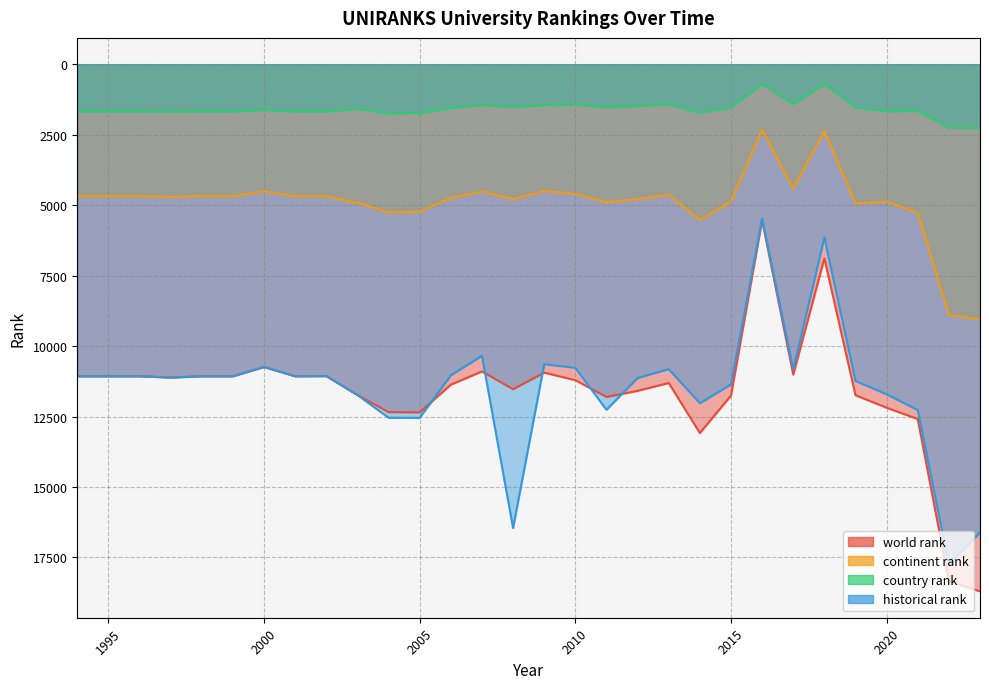

Which category has the lowest value across all series?

2016